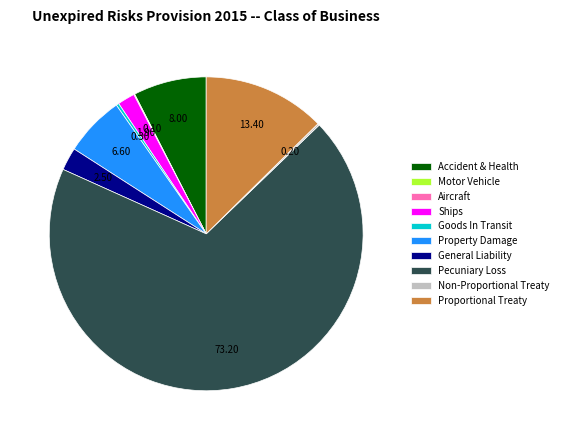

Is it true that Proportional Treaty is 1% of the pie?

False